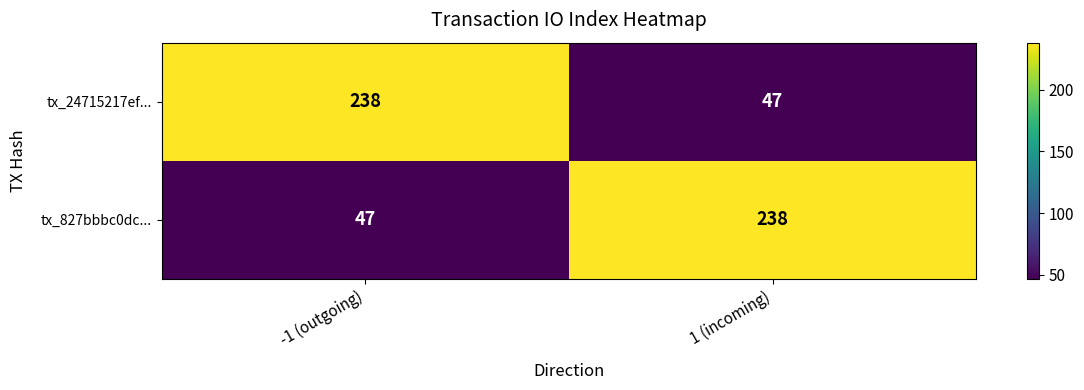

Is the value of tx_24715217ef... at 1 (incoming) greater than the value of tx_827bbbc0dc... at 1 (incoming)?

No